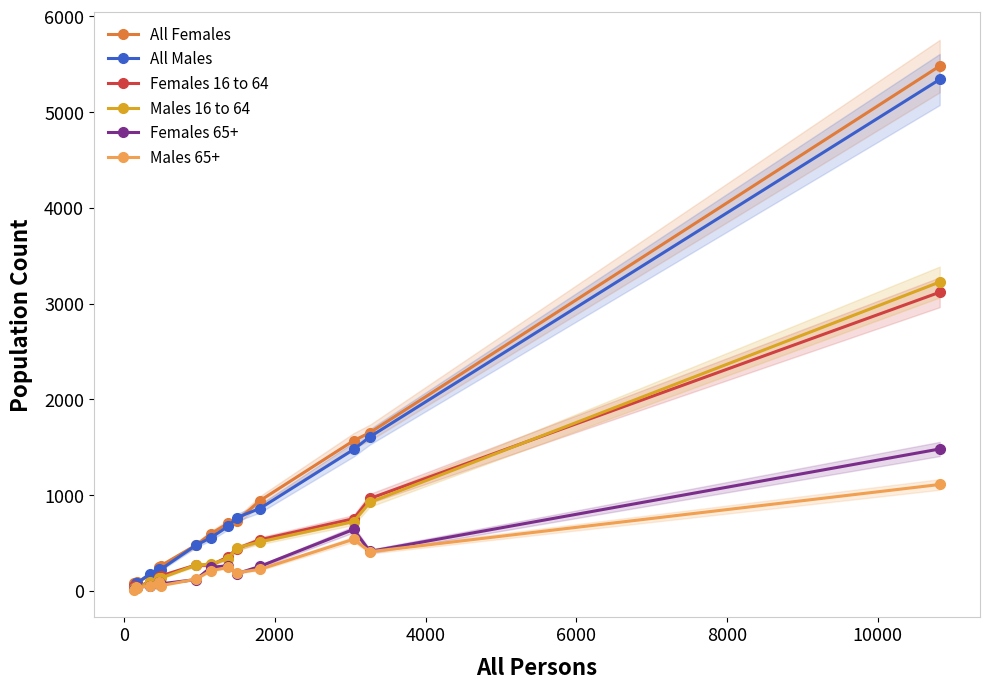

Reading left to right, transcribe all the data shown in this chart.

All Females: 80	82	90	164	226	245	261	477	596	705	730	940	1569	1653	5482
All Males: 53	77	77	177	232	223	223	476	555	673	766	859	1477	1609	5342
Females 16 to 64: 47	42	36	97	114	141	156	270	267	355	440	533	754	965	3119
Males 16 to 64: 34	33	34	88	119	133	132	269	280	336	449	511	724	925	3226
Females 65+: 21	38	40	47	96	73	73	118	245	263	179	255	642	412	1482
Males 65+: 13	36	35	54	95	67	54	122	211	245	191	224	539	409	1111